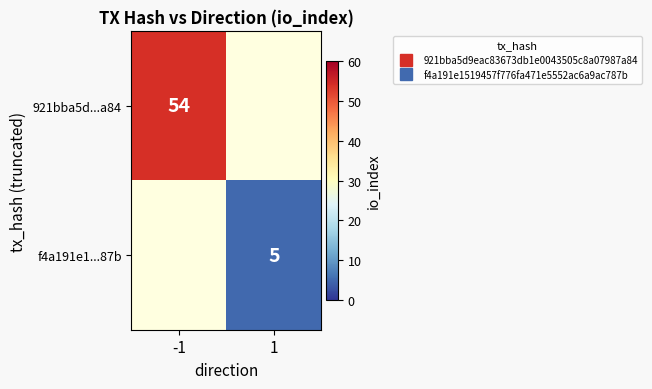

Is it true that f4a191e1...87b equals 2.0 at 1?

False